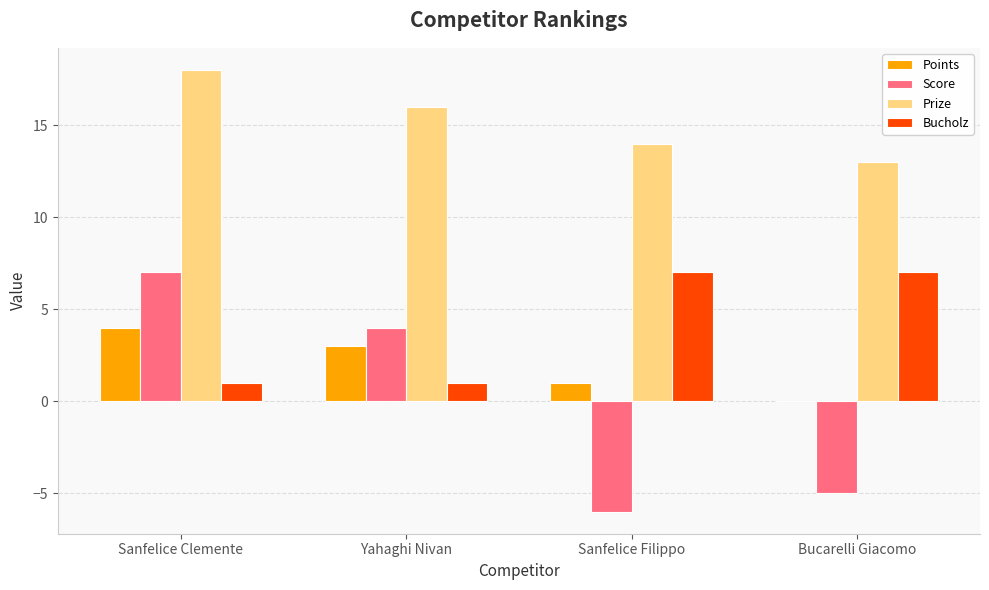

What is the sum of the Bucholz values at Bucarelli Giacomo and Yahaghi Nivan?

8